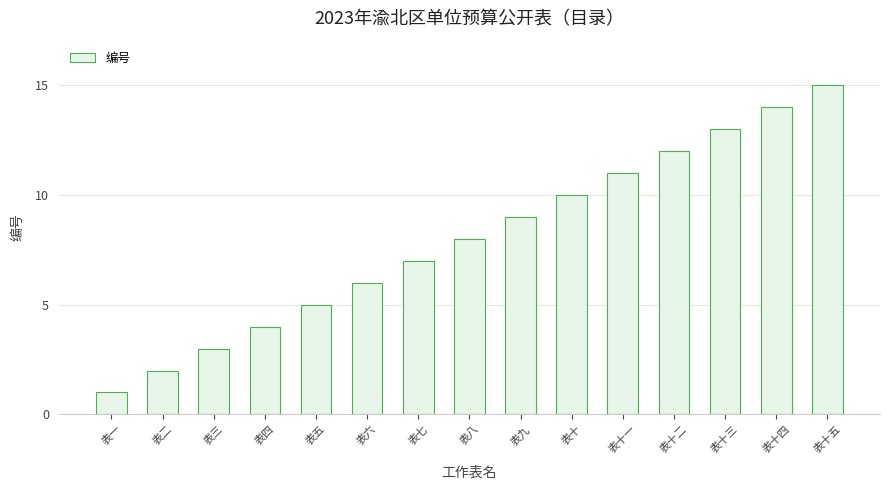

What is the label of the 5th bar from the right?

表十一